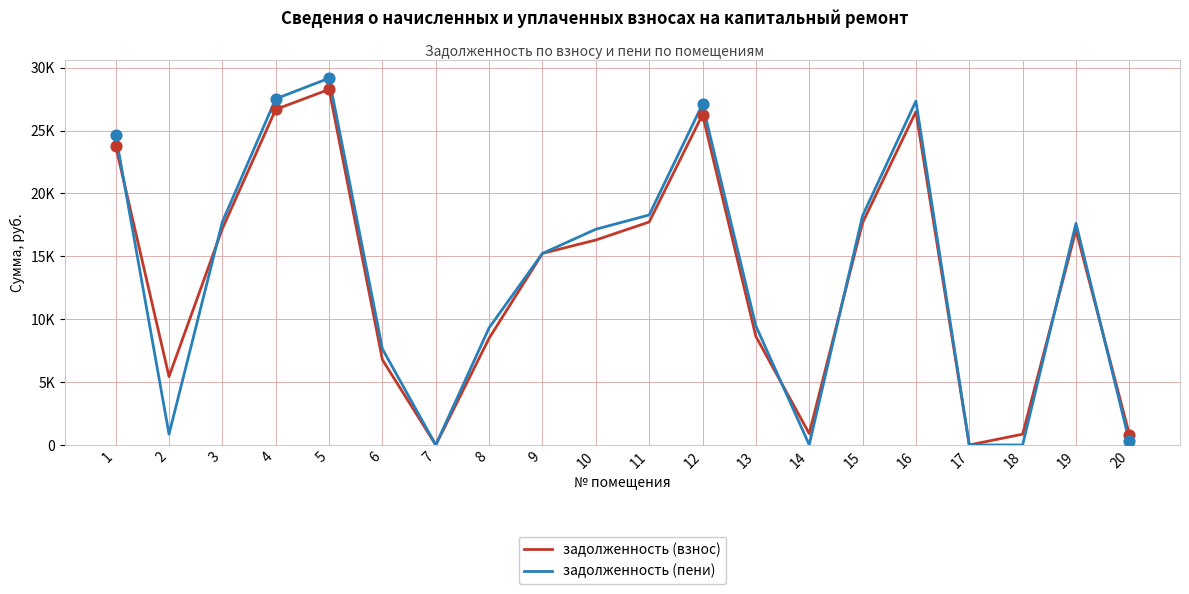

At how many categories does at least one series exceed 20339?

5